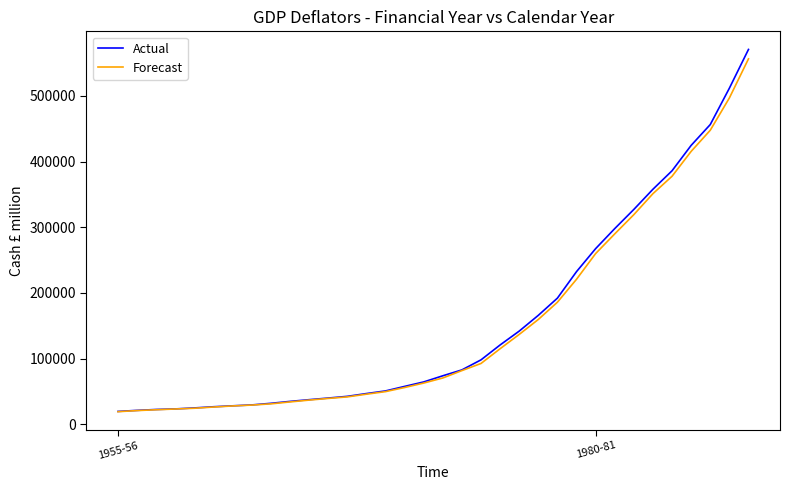

What are all the series names shown in the legend?

Actual, Forecast